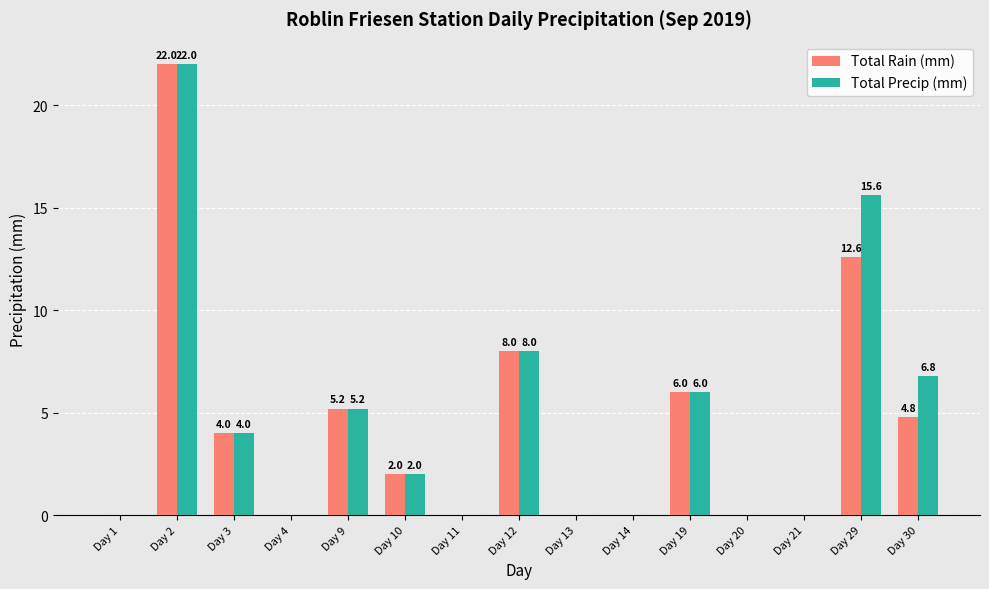

How many categories are shown in the chart?

15